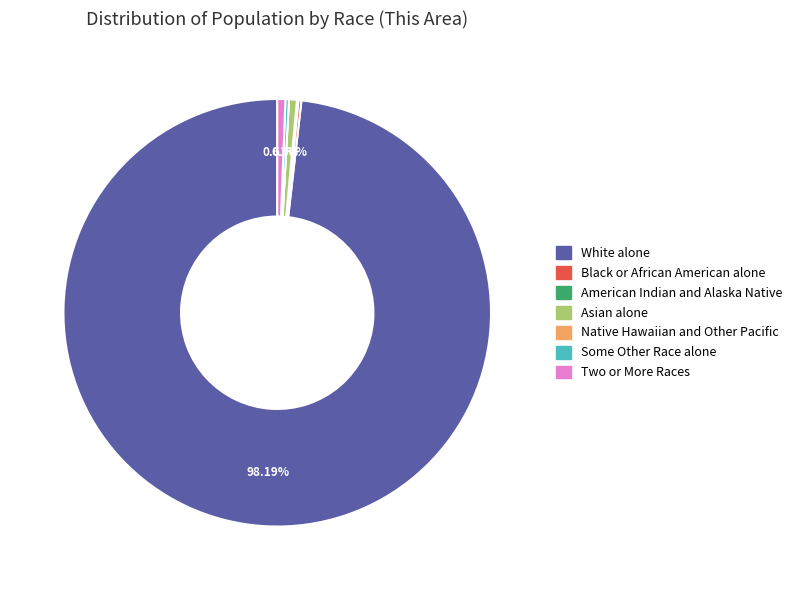

The Asian alone slice represents 11% of the pie. True or false?

False